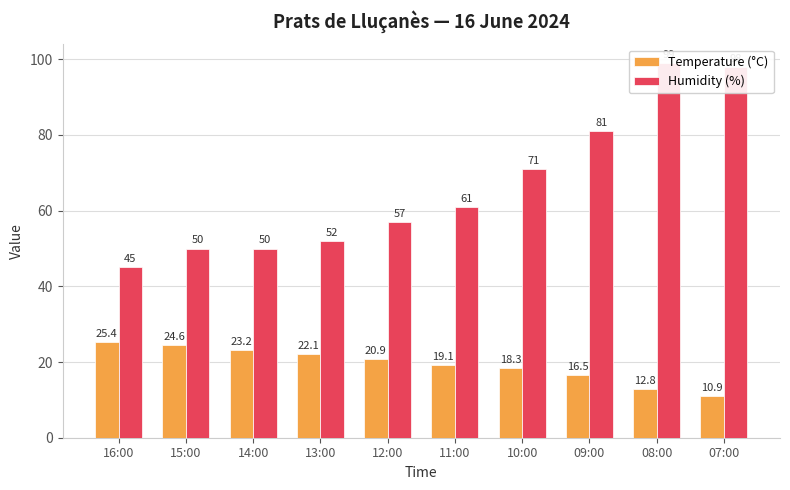

Where does the Temperature (°C) series first go above 20?

16:00